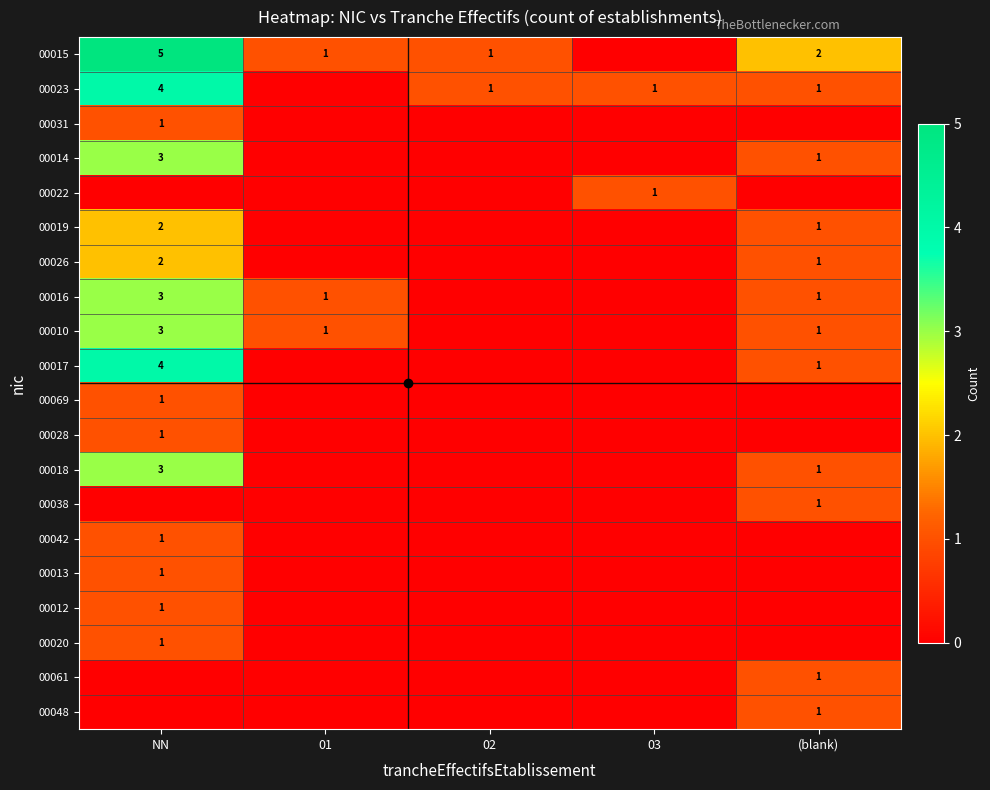

The value of 00010 at 01 is 1. True or false?

True